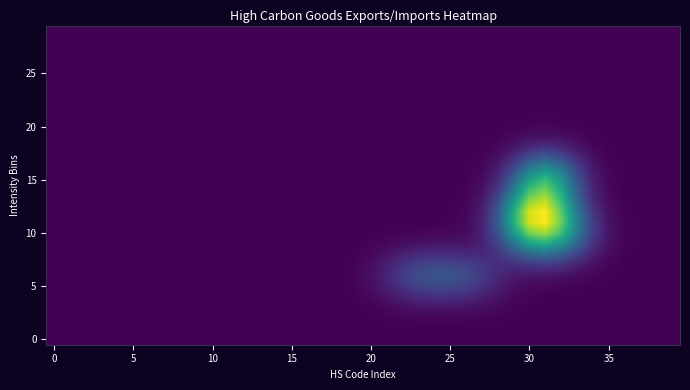

At how many categories does at least one series exceed 0?

40